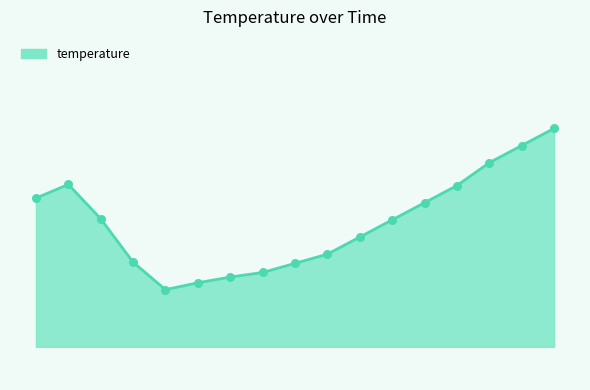

Does the chart have visible grid lines?

No